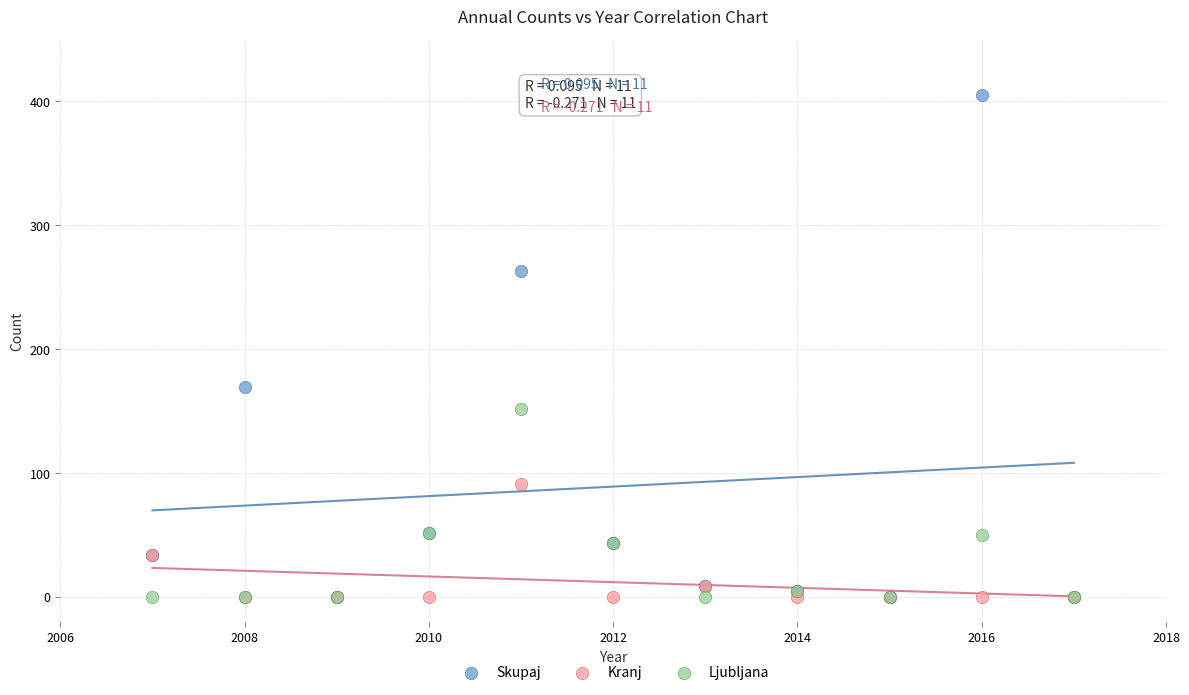

In the Ljubljana series, what Y value is closest to 76?

52